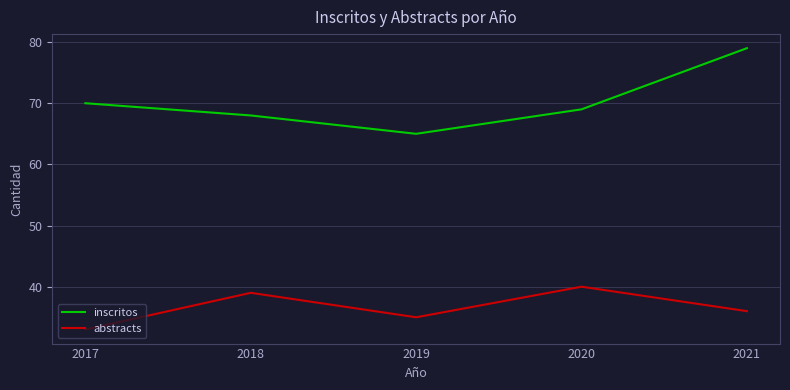

List the series in order of their peak value, lowest first.

abstracts, inscritos